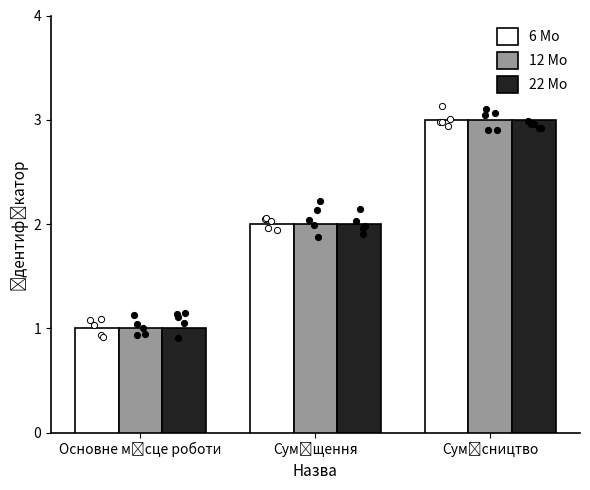

At how many categories does at least one series exceed 2?

1